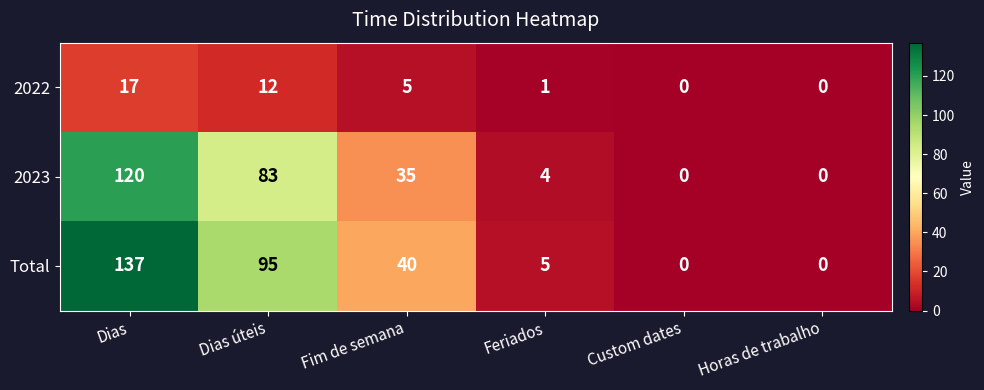

Which series has the widest spread of values?

Total